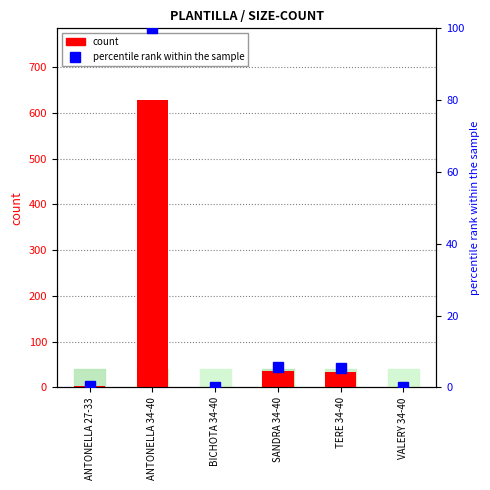

Between VALERY 34-40 and ANTONELLA 27-33, which is larger?

ANTONELLA 27-33